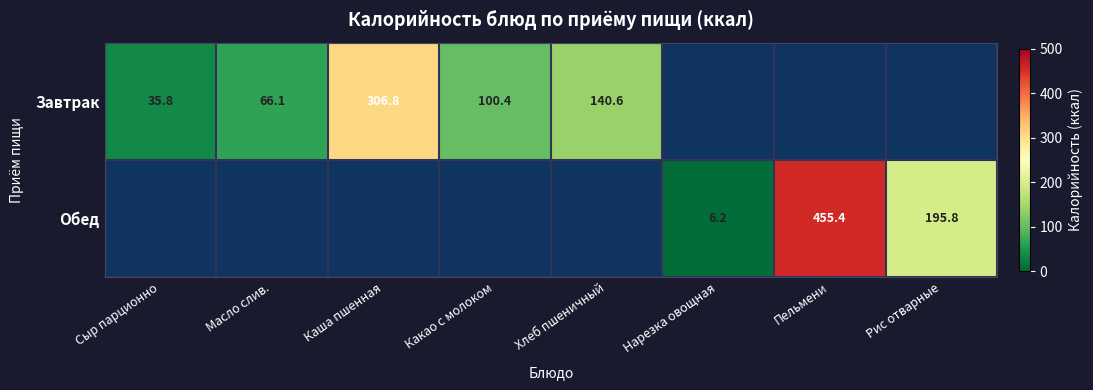

What is the sum of the Обед values at Рис отварные and Нарезка овощная?

202.0